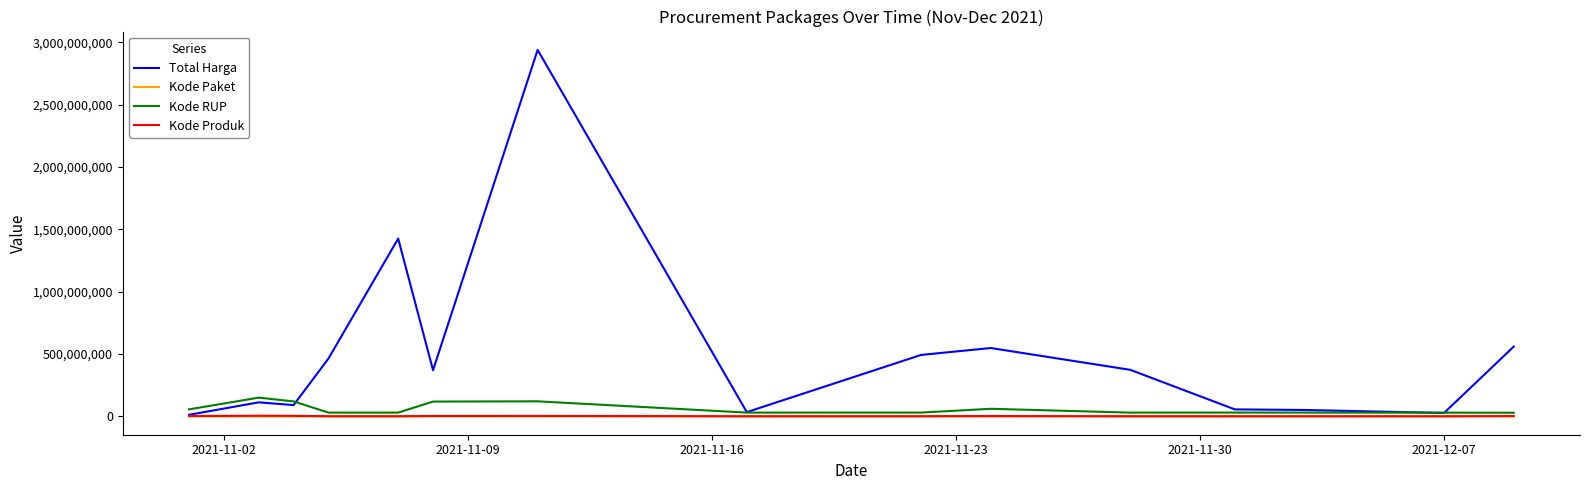

Which series has the largest range (max minus min)?

Total Harga